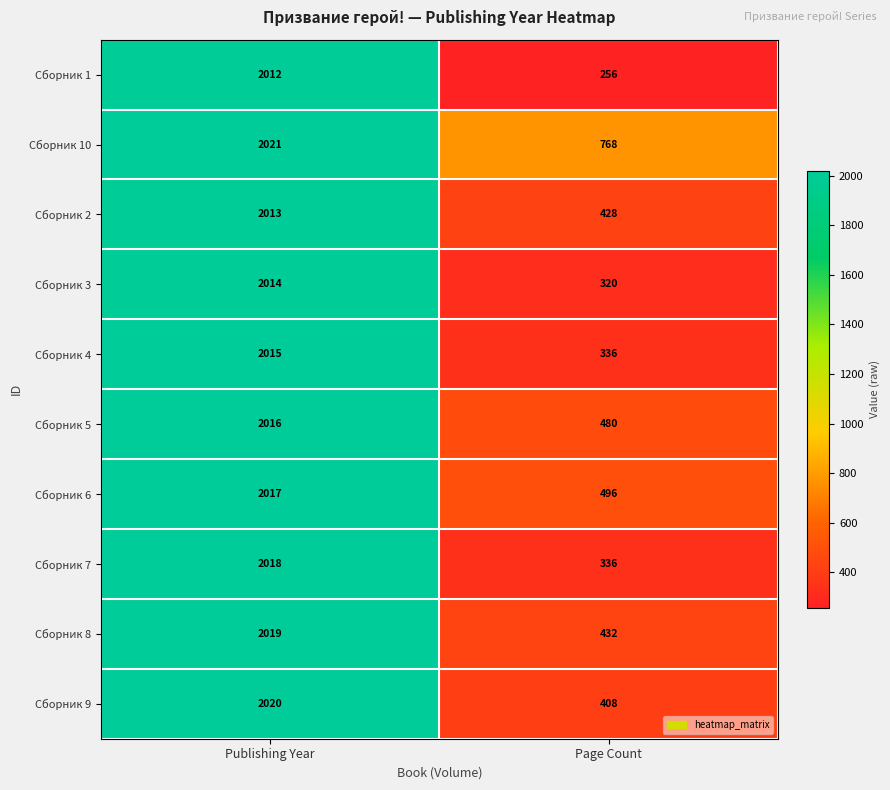

What is the difference between the highest and lowest values at Publishing Year?

9